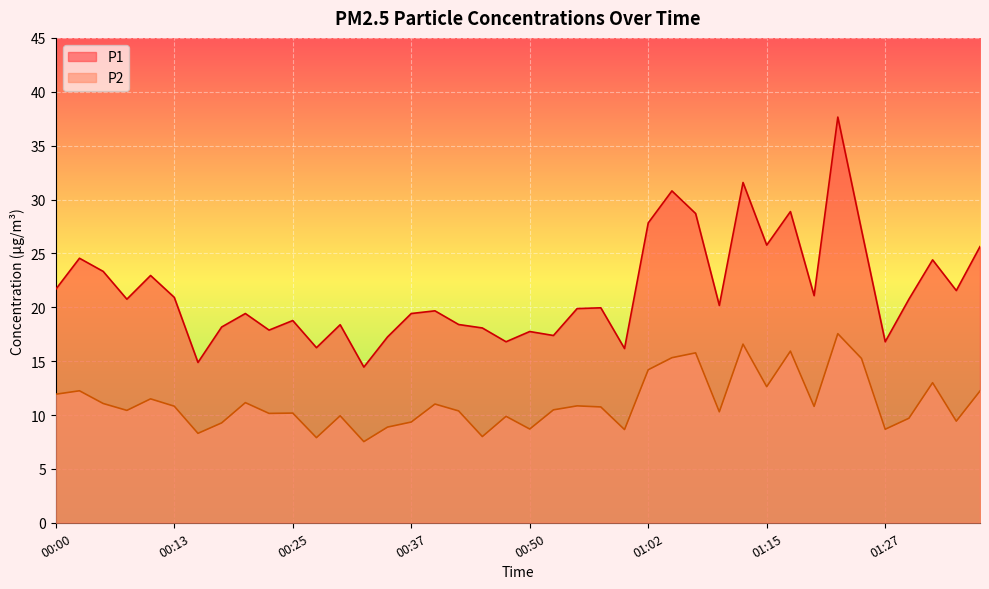

Where is the first local maximum for P2?

00:03